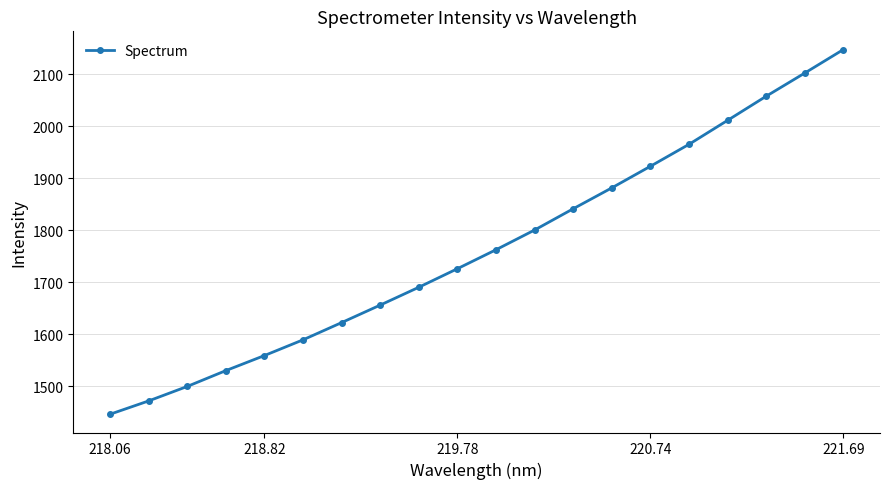

How many categories are shown in the chart?

20